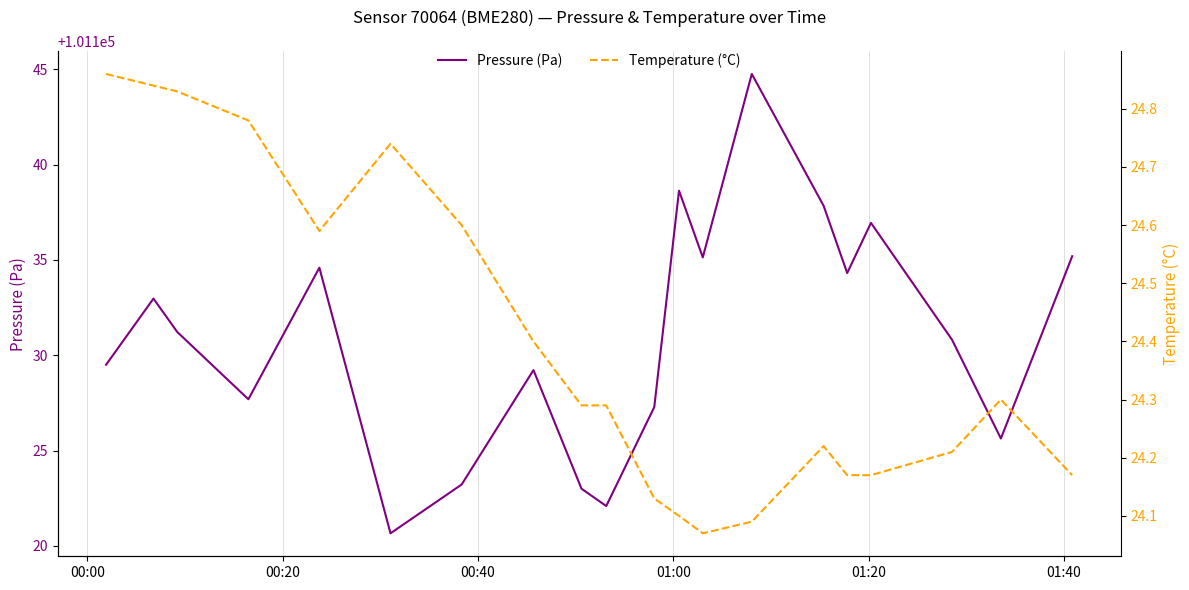

What is the value of the Temperature (°C) point at the 8th from the left?

24.4